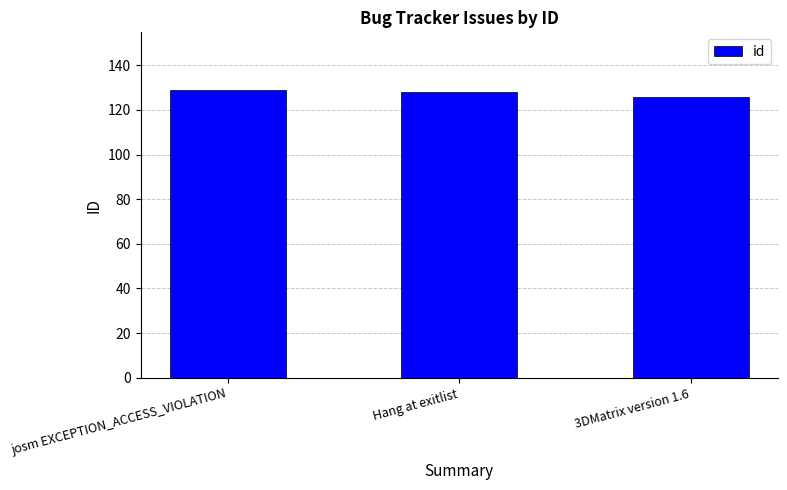

Reading left to right, what are all the values shown in this chart?

josm EXCEPTION_ACCESS_VIOLATION=129	Hang at exitlist=128	3DMatrix version 1.6=126